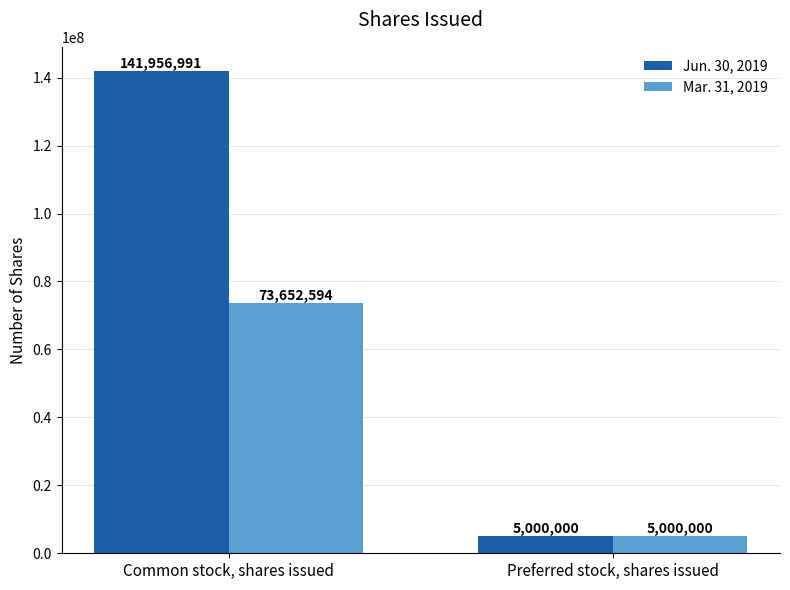

What is the difference between the Jun. 30, 2019 values at Common stock, shares issued and Preferred stock, shares issued?

136956991